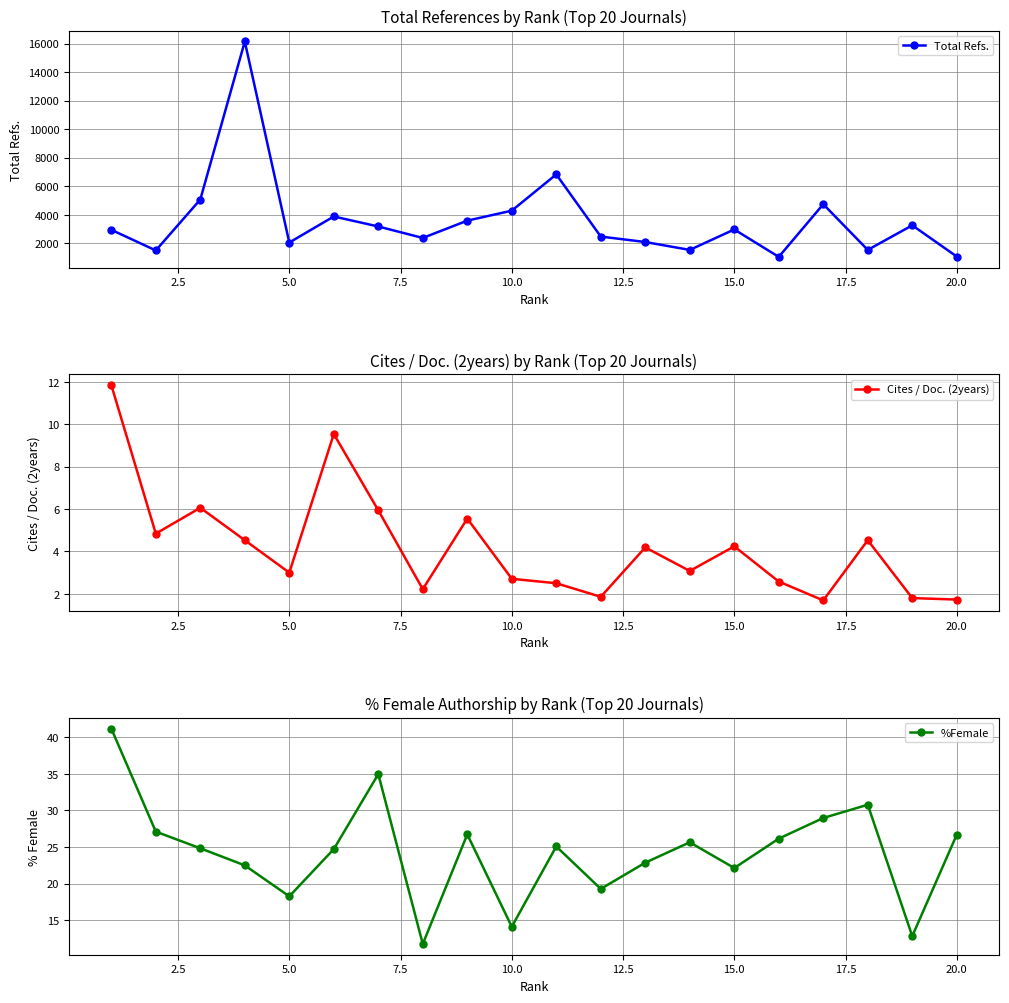

True or false: %Female and Total Refs. intersect in this chart.

False